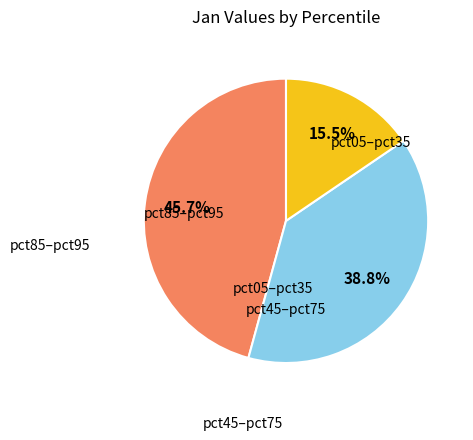

Is there a majority slice in this chart?

No